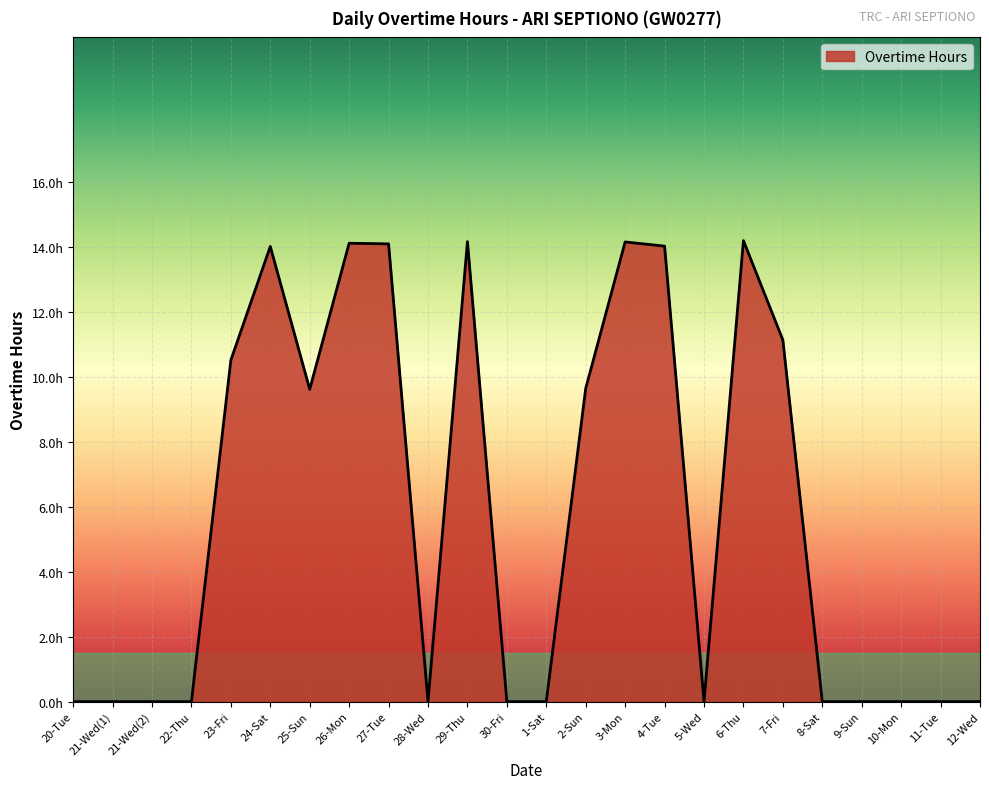

Between 27-Tue and 29-Thu, which is larger?

29-Thu